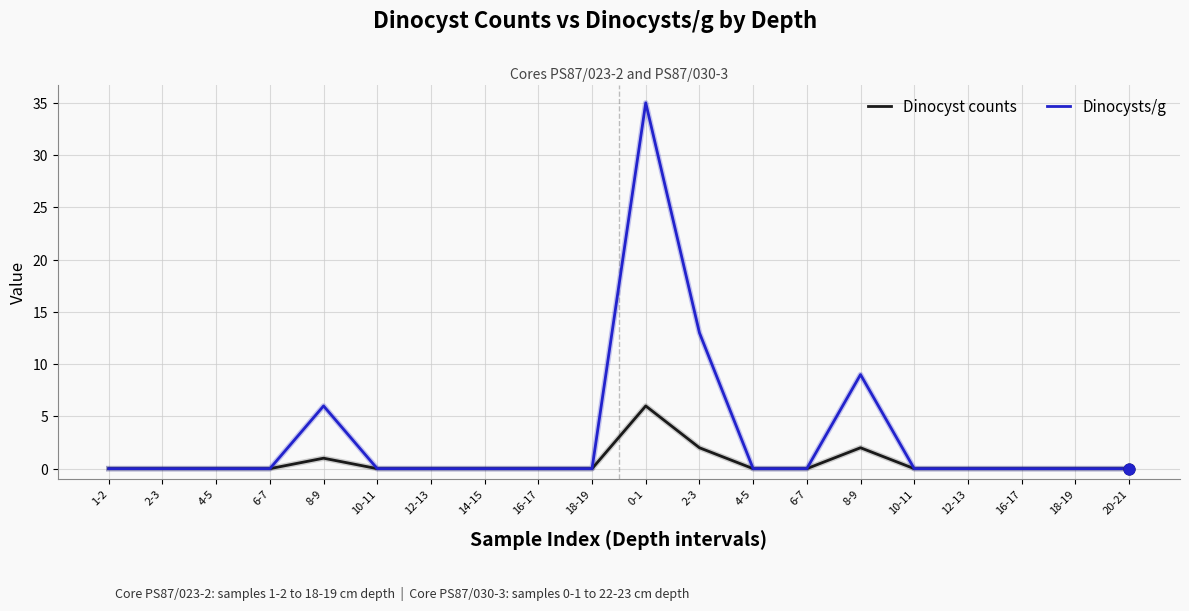

How many lines are shown in the chart?

2